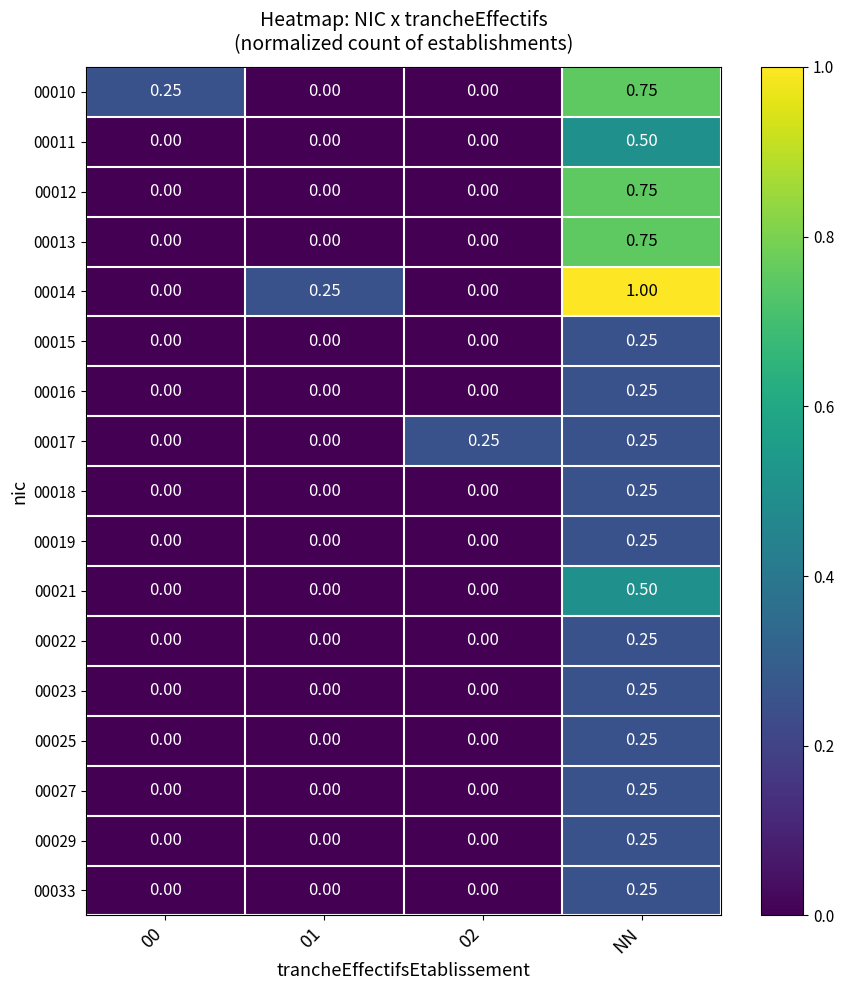

What is the total value across all series at NN?

7.0